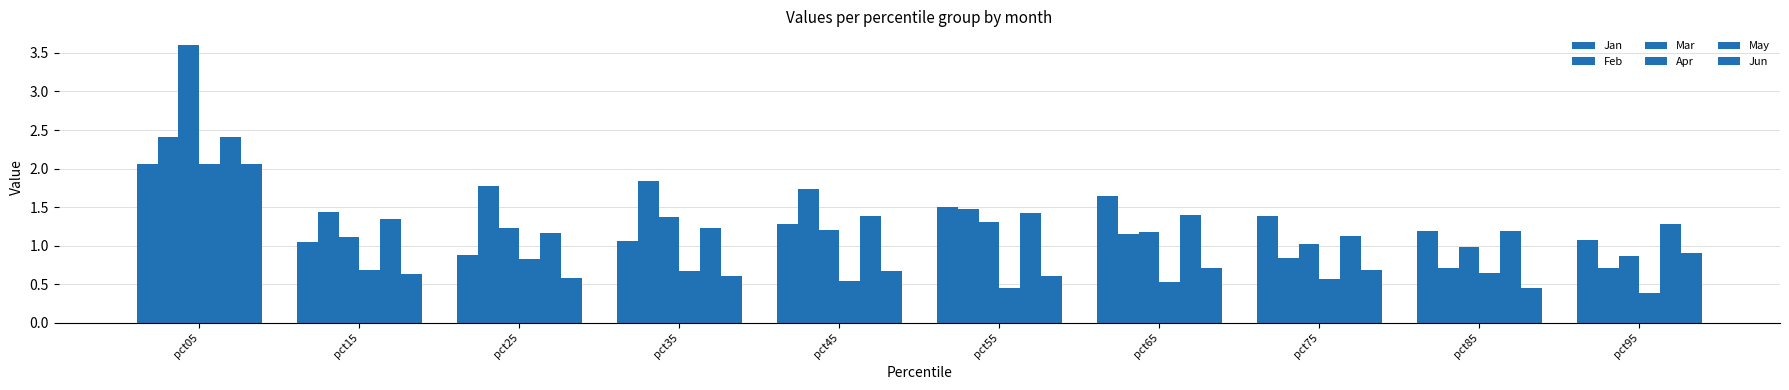

How many distinct data groups are displayed?

6